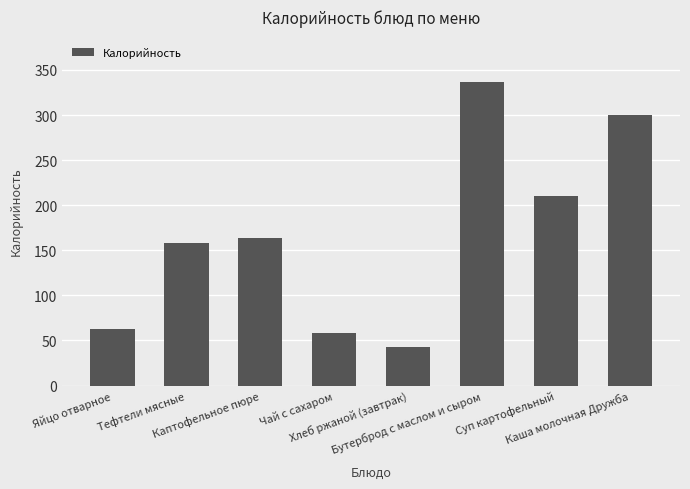

Where does the data first go above 163?

Каптофельное пюре